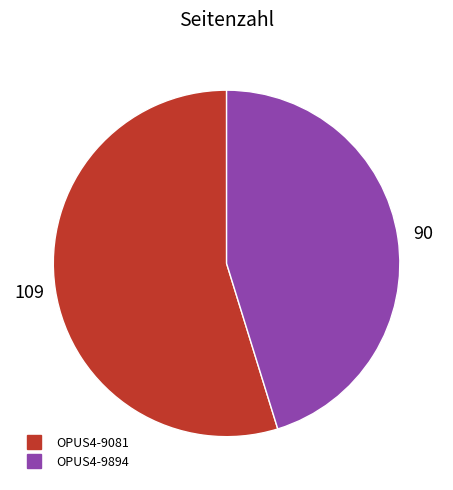

True or false: OPUS4-9081 accounts for 55% of the total.

True